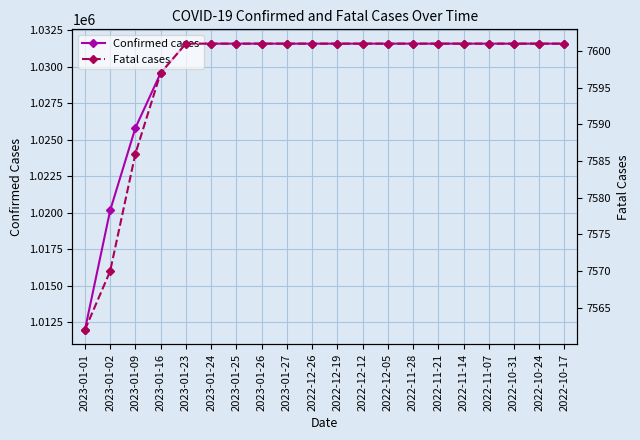

What position from the left is 2022-12-12?

12